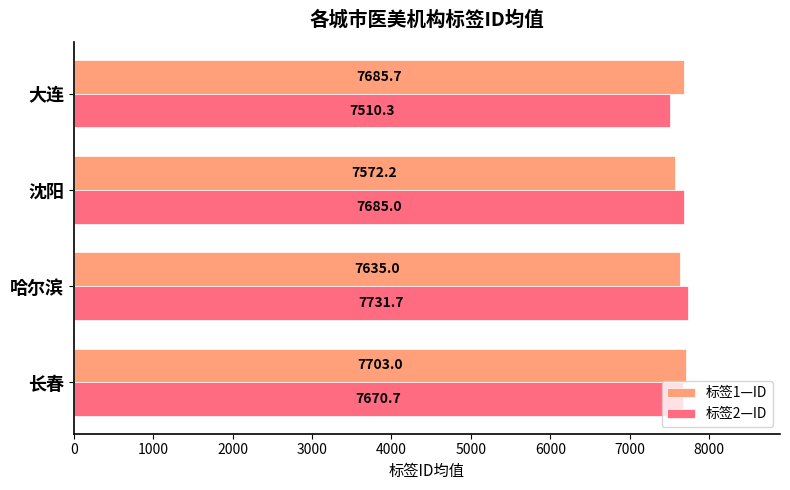

What is the difference between the maximum and minimum values in the 标签1—ID series?

130.8